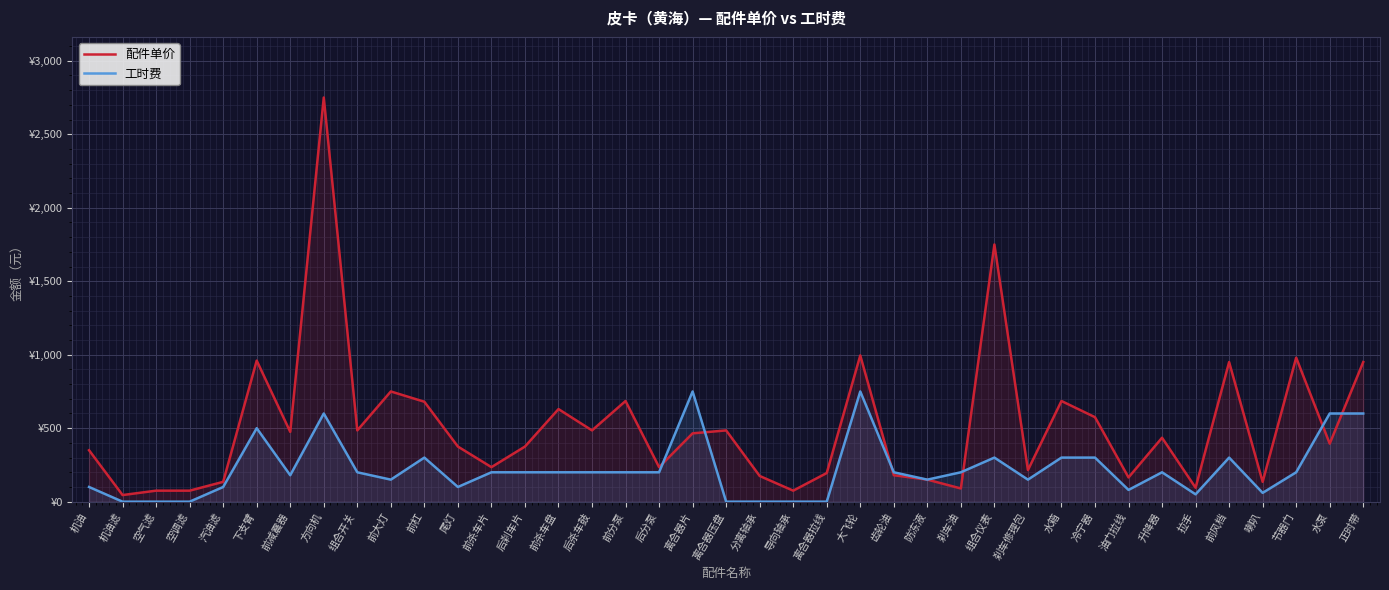

What is the label of the 25th point from the right?

前杀车盘